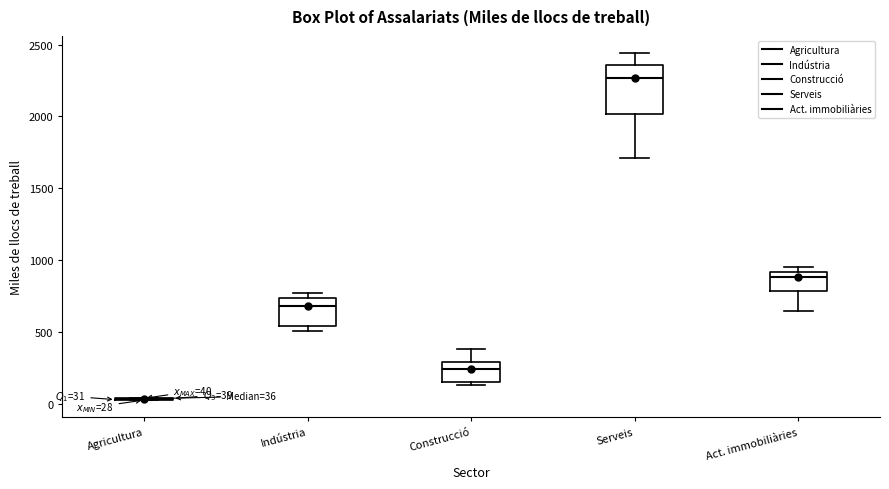

Comparing the boxes themselves (not the whiskers), which one is the tallest?

Serveis